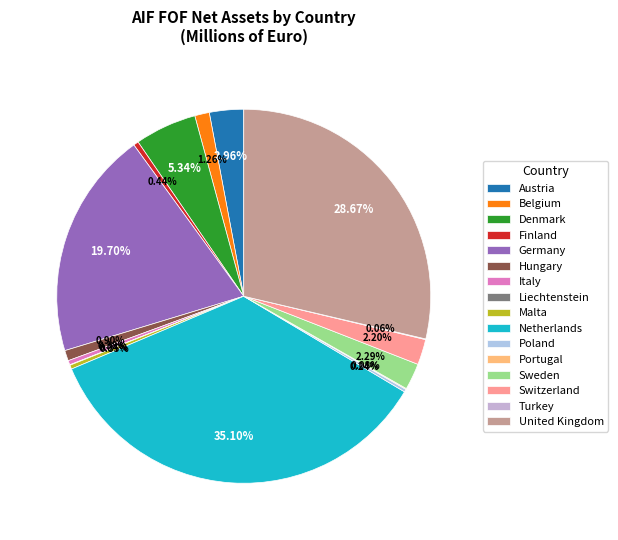

To the nearest percent, what is the difference between the Belgium and Portugal slice percentages?

1%